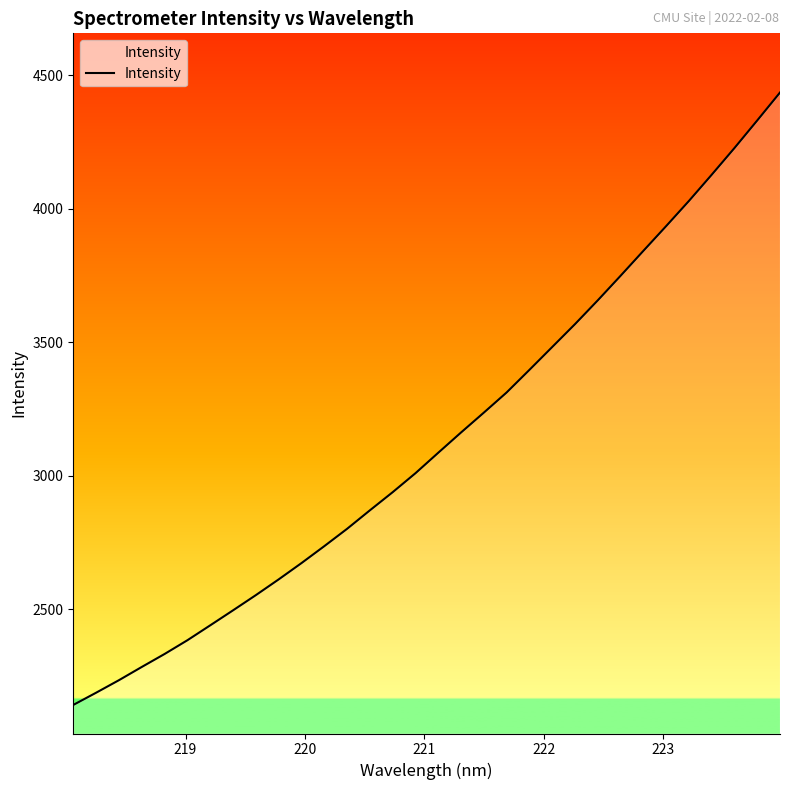

What is the minimum value shown in the chart?

2140.7